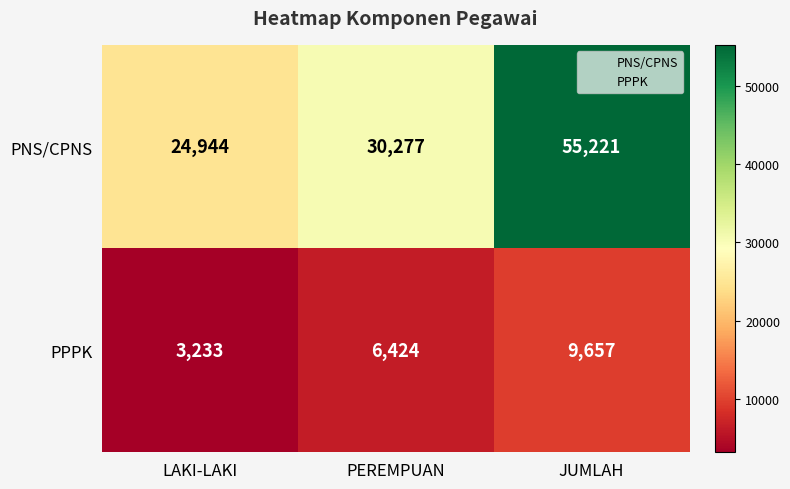

Reading left to right, transcribe all the data shown in this chart.

PNS/CPNS: LAKI-LAKI=24944	PEREMPUAN=30277	JUMLAH=55221
PPPK: LAKI-LAKI=3233	PEREMPUAN=6424	JUMLAH=9657